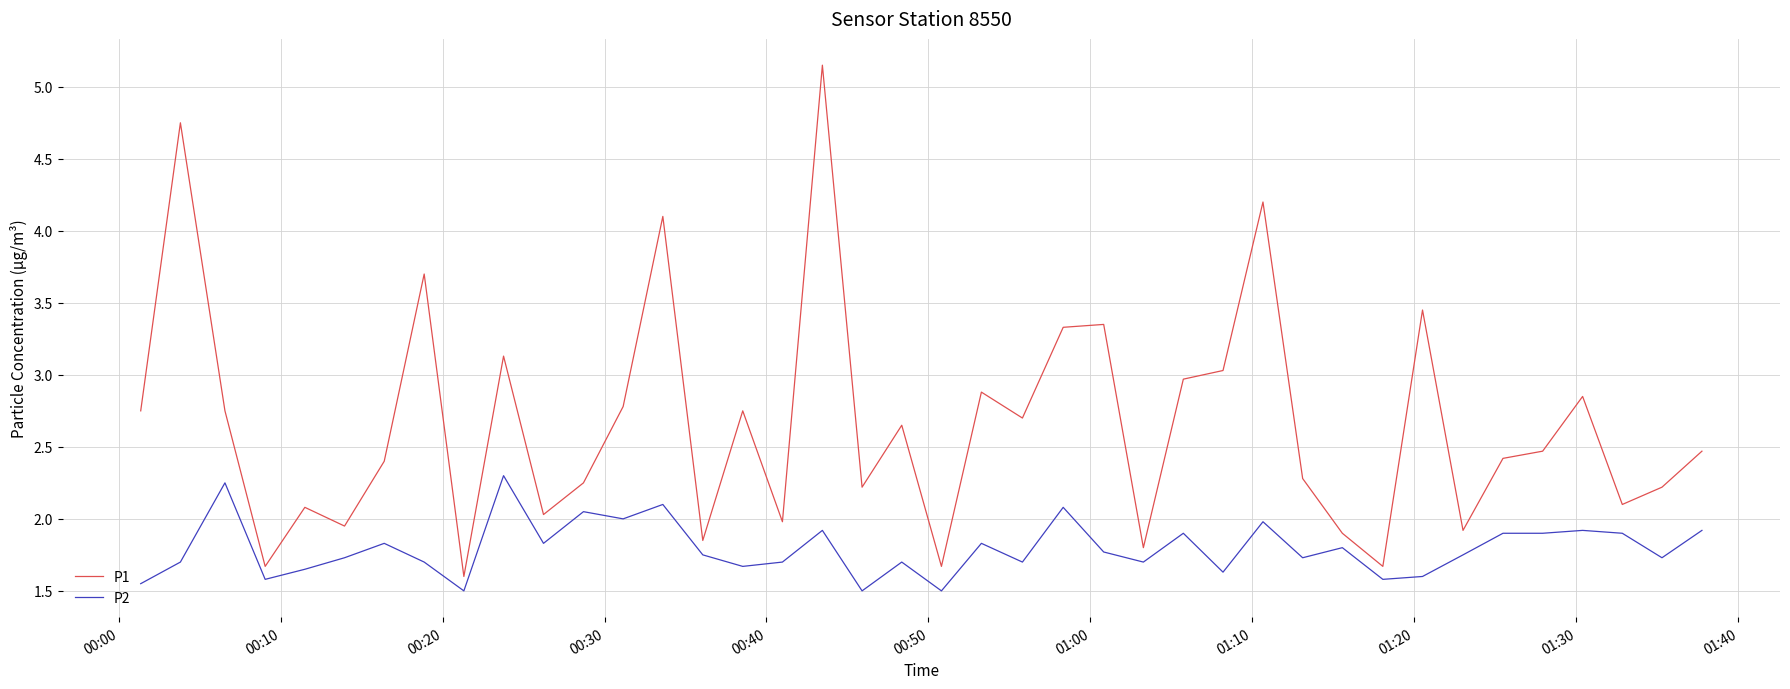

Which series has the largest total across all categories?

P1